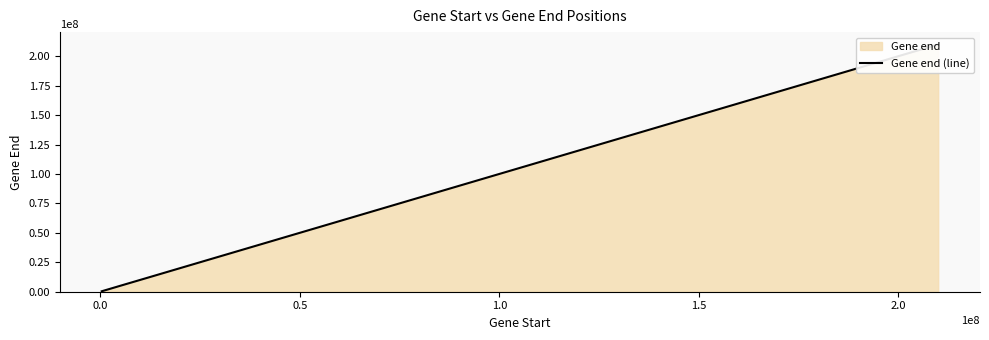

What is the value of the 26th point from the left?

160305731